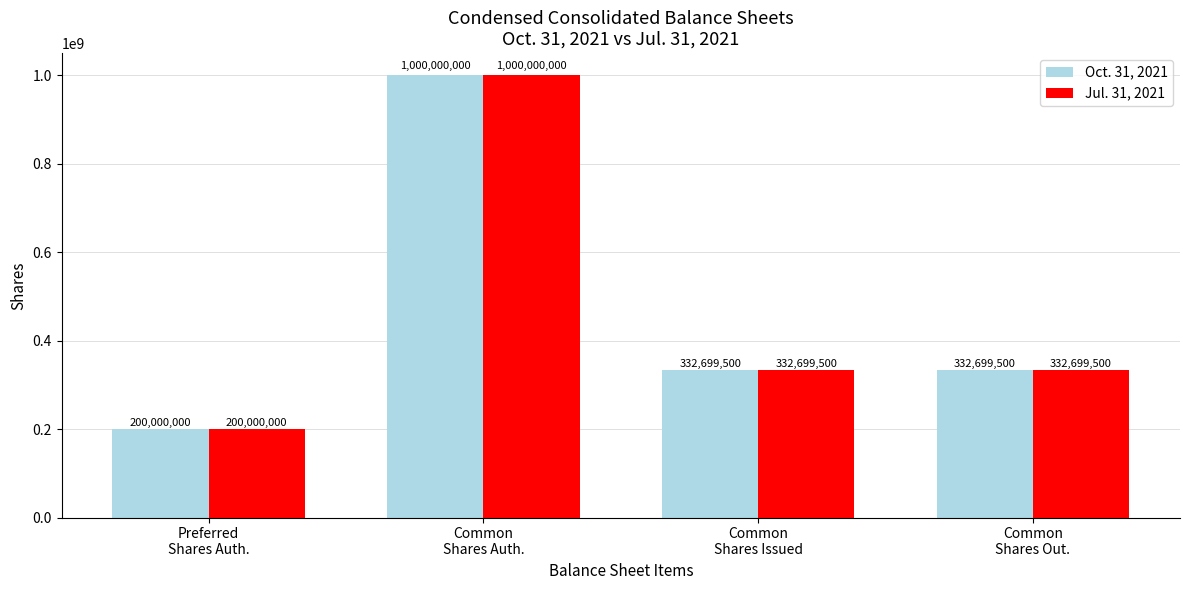

At how many categories does at least one series exceed 250499437?

3